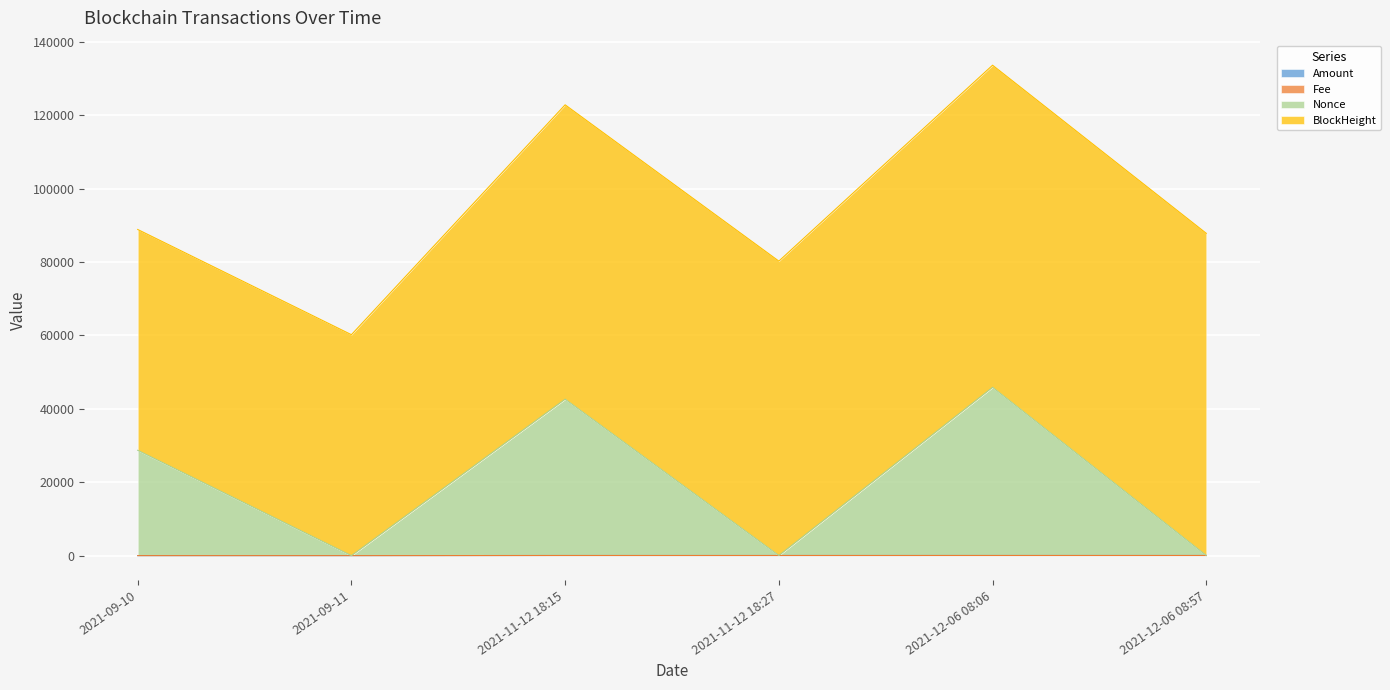

What is the sum of all Amount values?

460.9